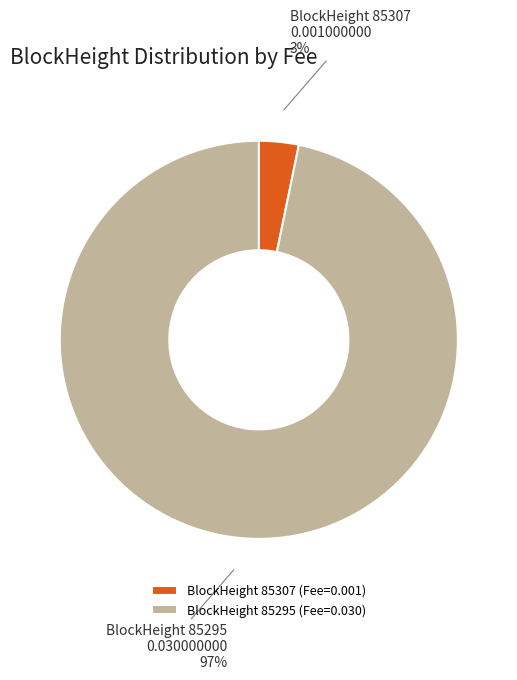

To the nearest percent, what is the difference between the largest and smallest slice percentages?

94%